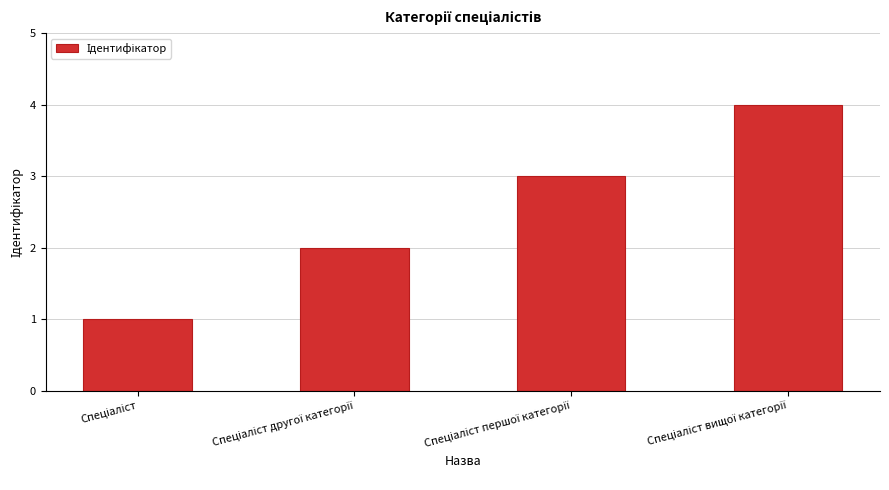

What is the sum of all values?

10